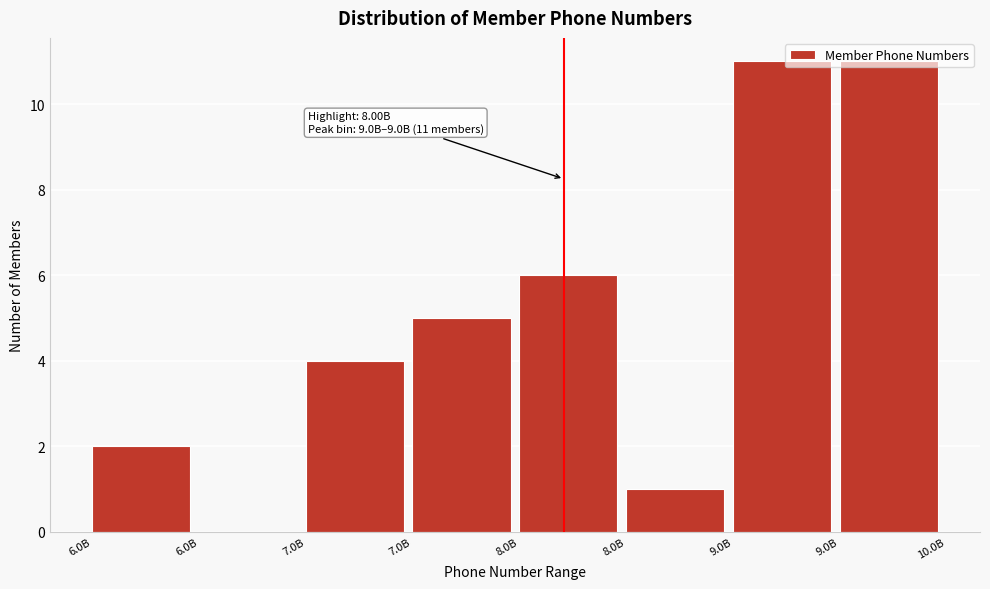

How many data points does each series have?

8